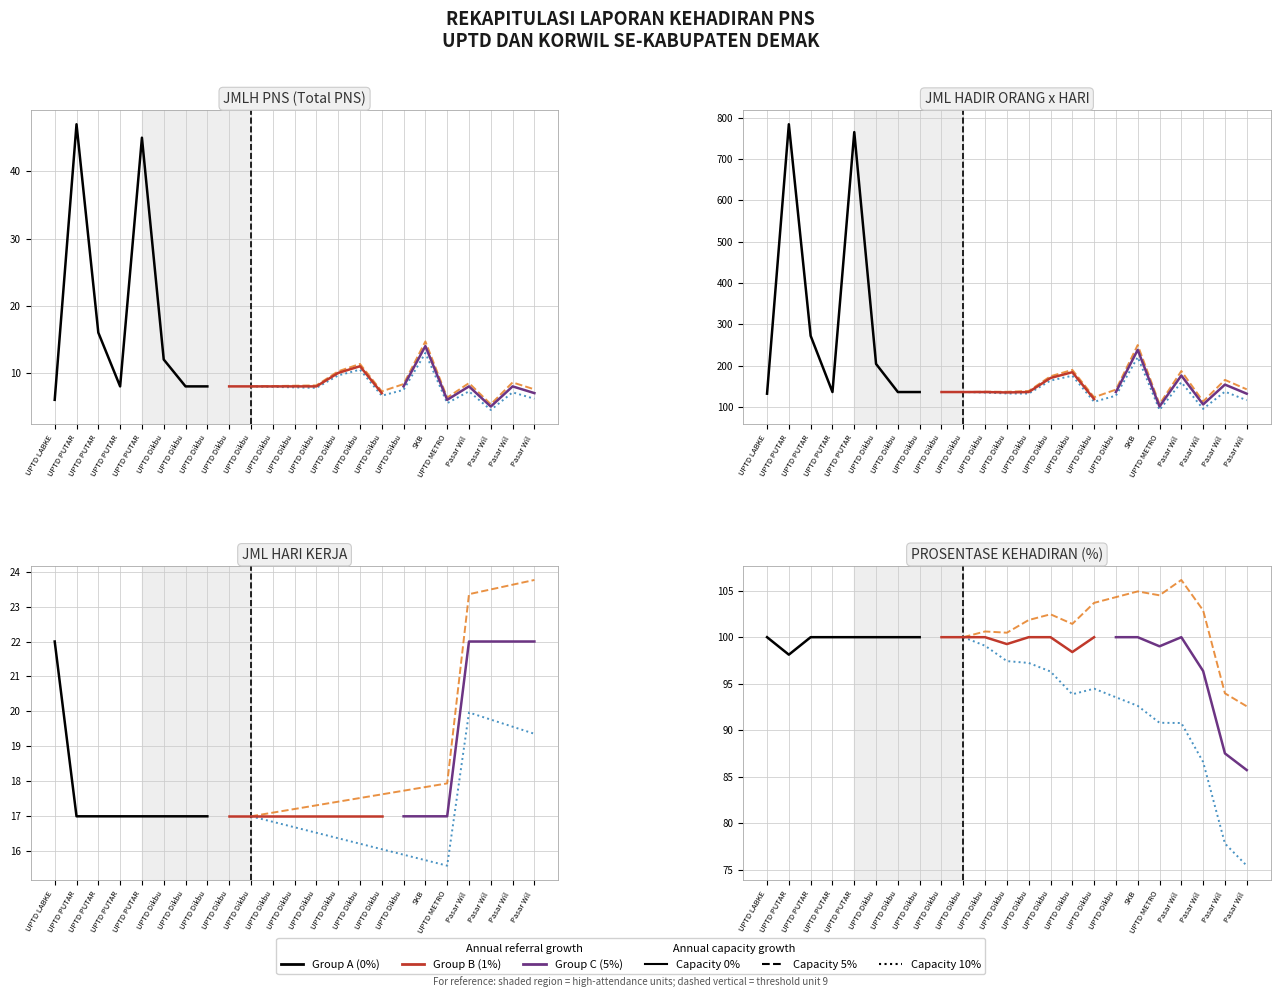

List the labels in order of JML HADIR ORANG x HARI value, smallest first.

UPTD METROLOGI, Pasar Wil II, UPTD Dikbud Wedung, UPTD LABKES, Pasar Wil V, UPTD Dikbud Karangtengah, UPTD PUTARU Wil III, UPTD Dikbud Dempet, UPTD Dikbud Gajah, UPTD Dikbud Guntur, UPTD Dikbud Karanganyar, UPTD Dikbud Karangawen, UPTD Dikbud Mijen, UPTD Dikbud Wonosalam, Pasar Wil III, UPTD Dikbud Mranggen, Pasar Wil I, UPTD Dikbud Sayung, UPTD Dikbud Demak, SKB, UPTD PUTARU Wil II, UPTD PUTARU Wil IV, UPTD PUTARU Wil I